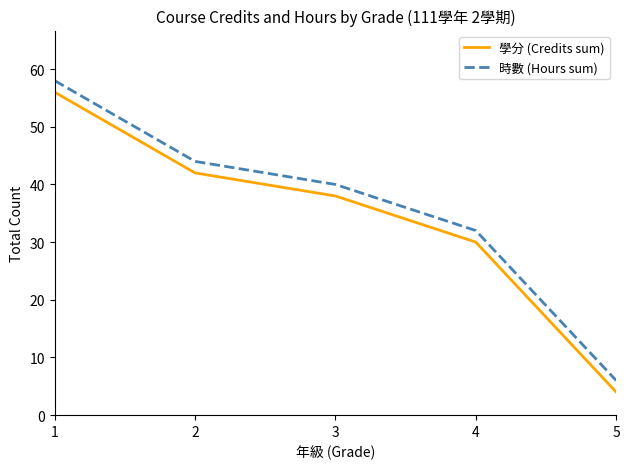

True or false: 學分 (Credits sum) and 時數 (Hours sum) cross at least once.

False